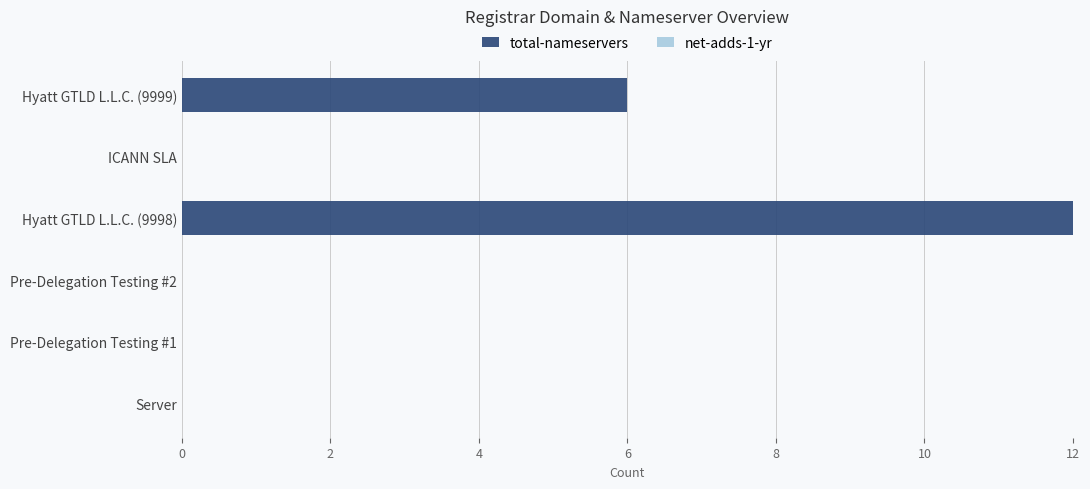

What is the sum of the values at Hyatt GTLD L.L.C. (9998) and Hyatt GTLD L.L.C. (9999)?

18